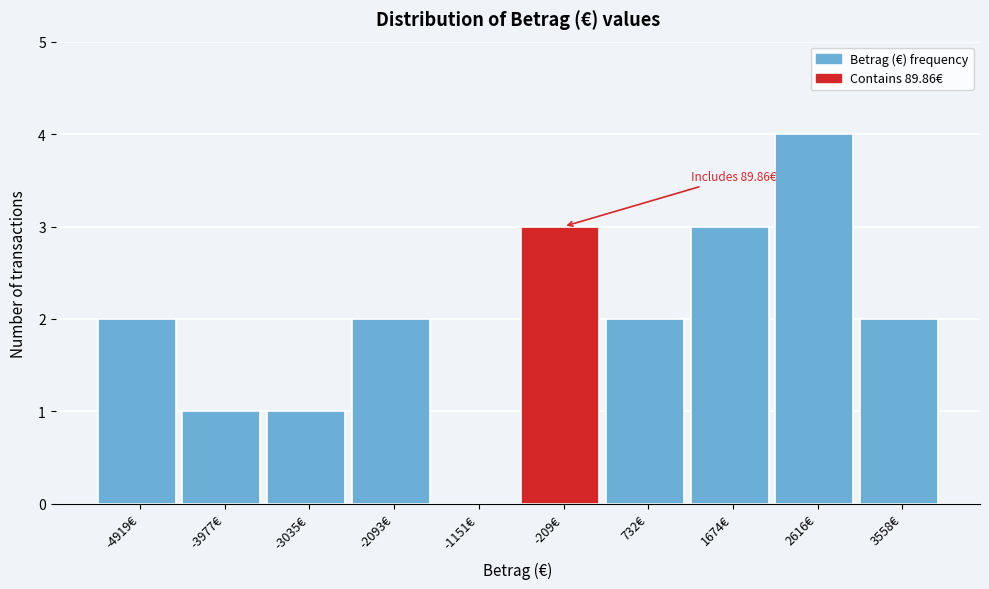

Reading left to right, what are all the values shown in this chart?

-4919€=2	-3977€=1	-3035€=1	-2093€=2	-1151€=0	-209€=3	732€=2	1674€=3	2616€=4	3558€=2